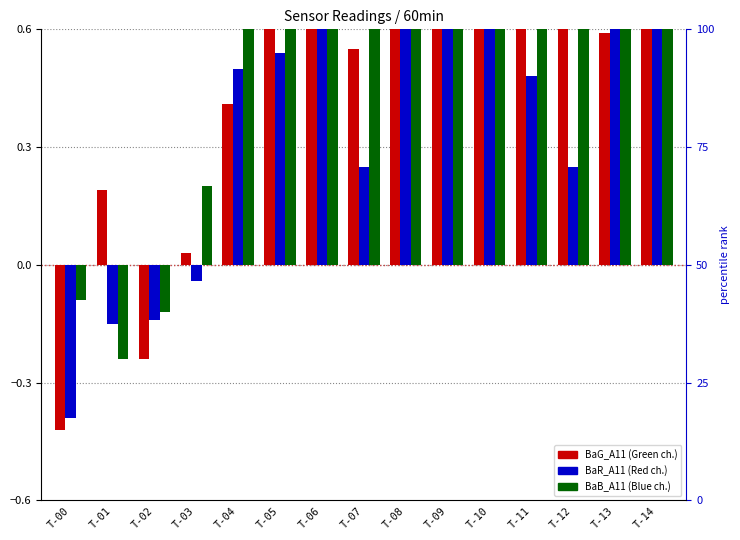

The BaB_A11 series shows -0.1 at T-00. True or false?

True